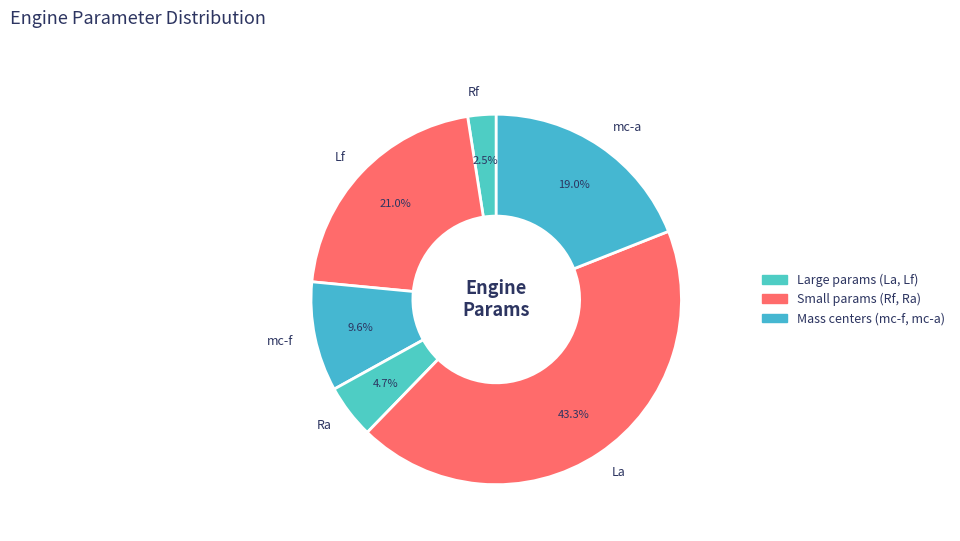

To the nearest percent, what is the average slice percentage?

17%